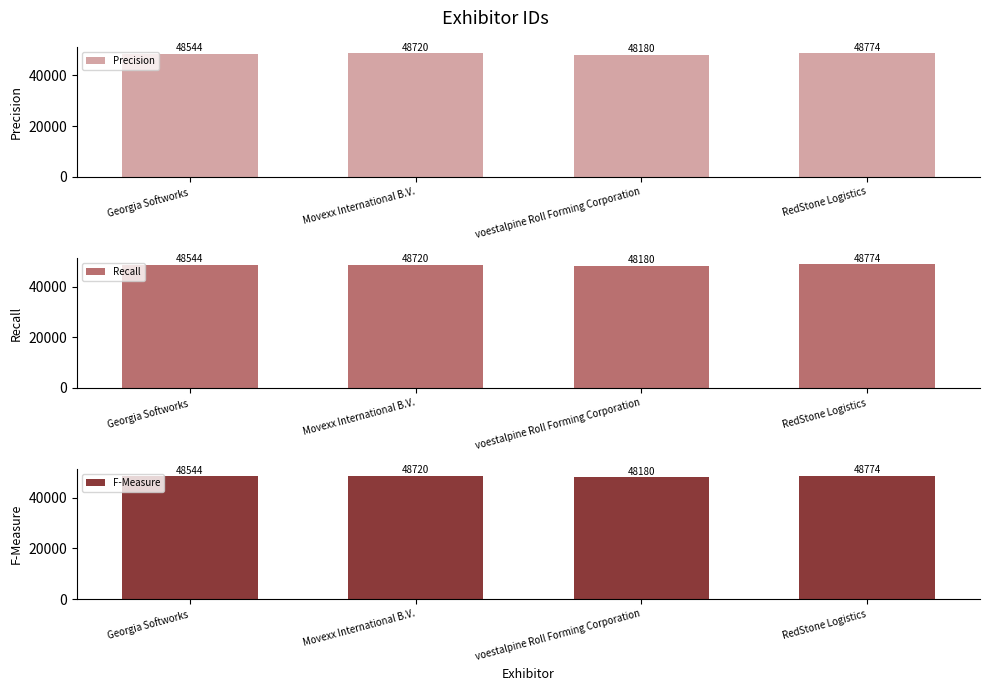

What is the smallest value displayed?

48180